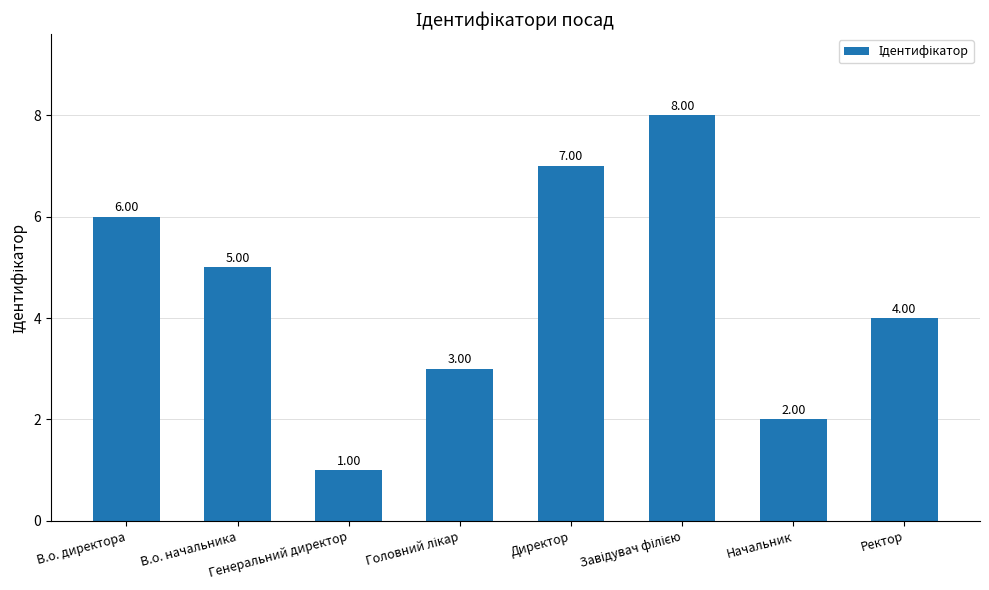

What is the label of the 1st bar from the right?

Ректор